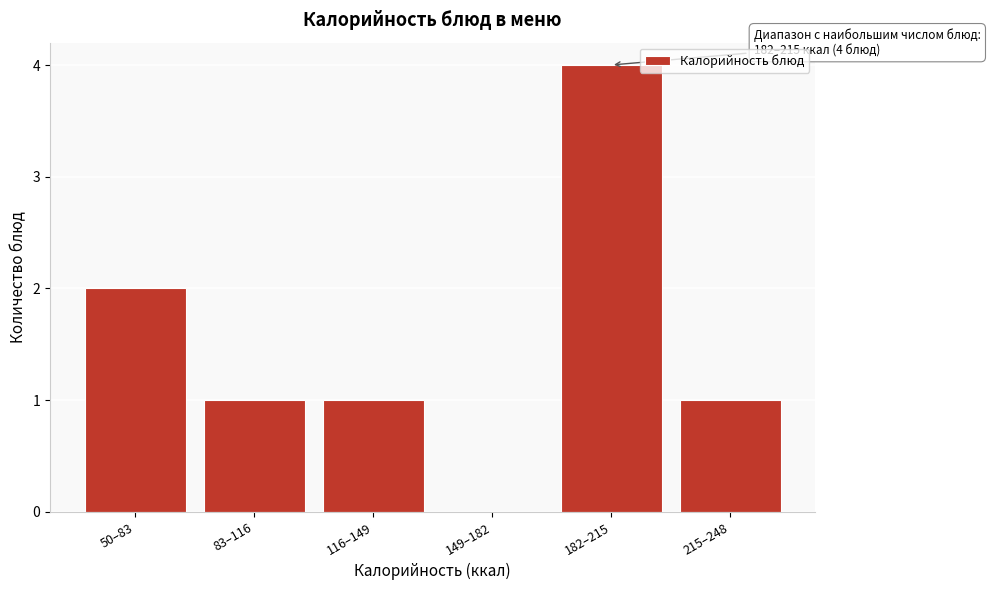

Reading left to right, list all the values displayed in this chart.

50–83=2	83–116=1	116–149=1	149–182=0	182–215=4	215–248=1